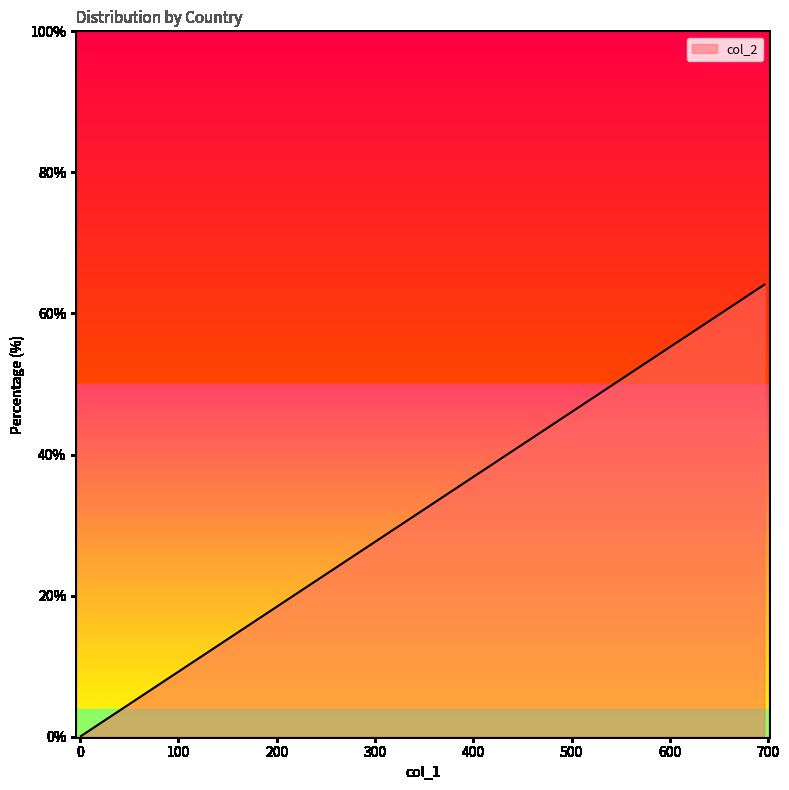

Reading left to right, transcribe all the data shown in this chart.

696=64.1	64=5.9	56=5.2	55=5.1	40=3.7	33=3.0	31=2.9	28=2.6	22=2.0	22=2.0	13=1.2	6=0.6	4=0.4	4=0.4	2=0.2	2=0.2	2=0.2	2=0.2	1=0.1	1=0.1	1=0.1	1=0.1